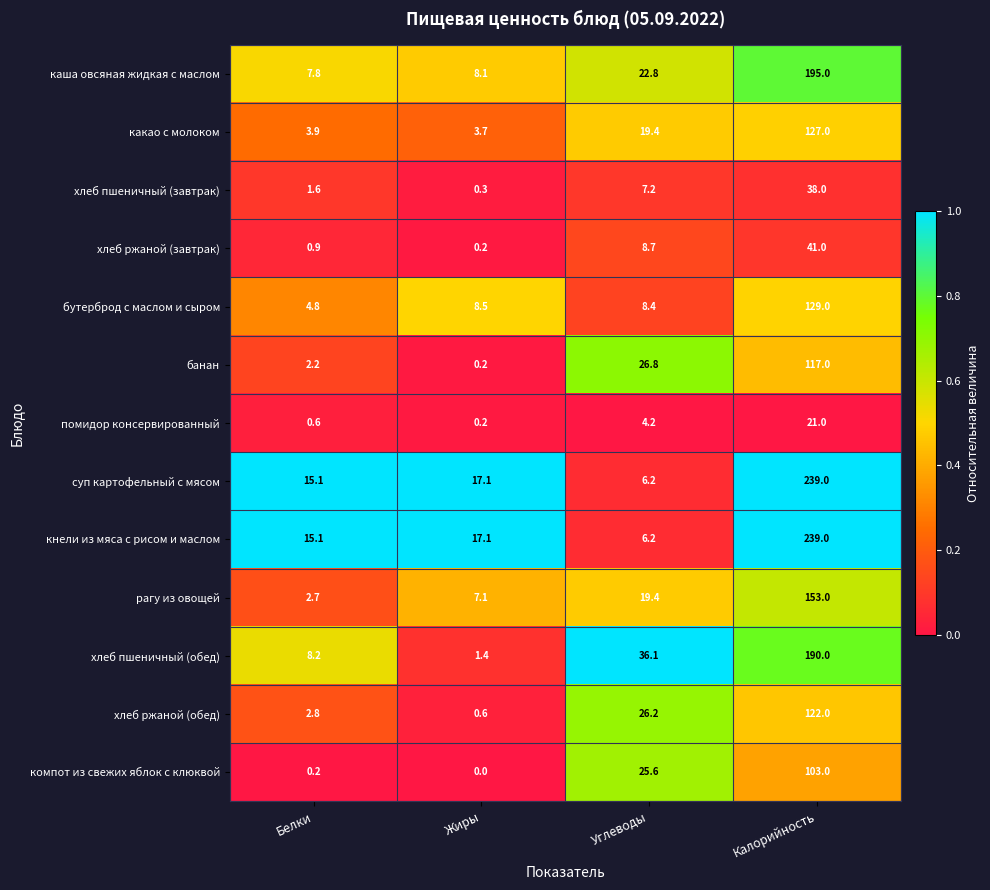

At which category does the chart reach its minimum across all series?

Жиры